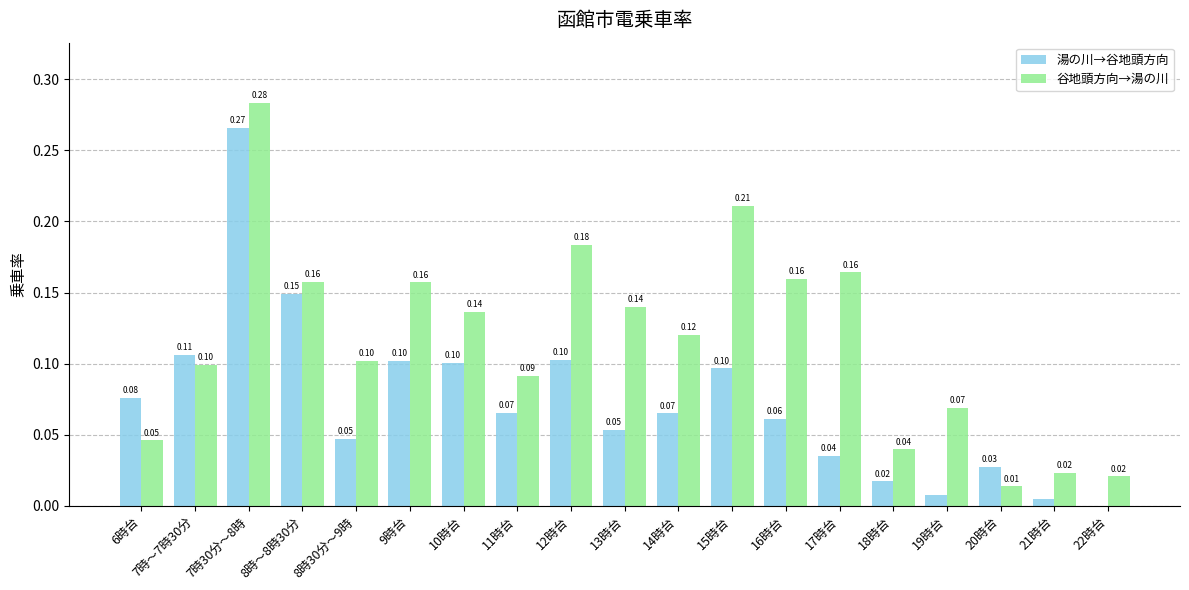

Is the value of 湯の川→谷地頭方向 at 17時台 greater than the value of 谷地頭方向→湯の川 at 8時～8時30分?

No